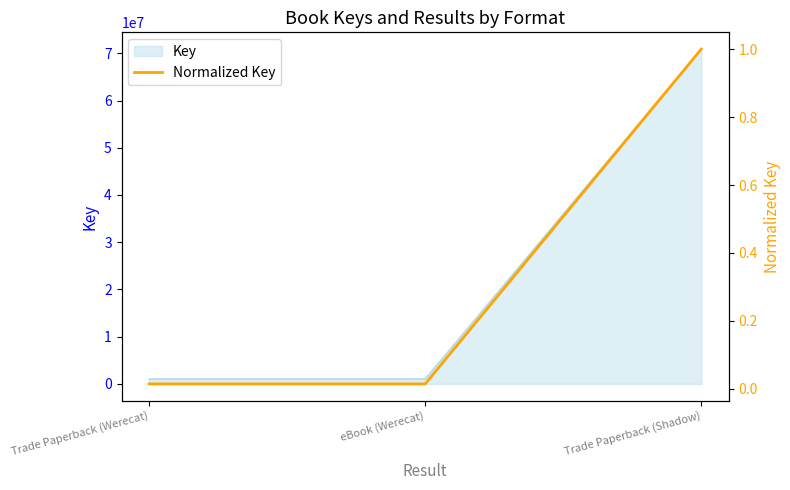

Is it true that the value at Trade Paperback (Werecat) is 0.0?

False